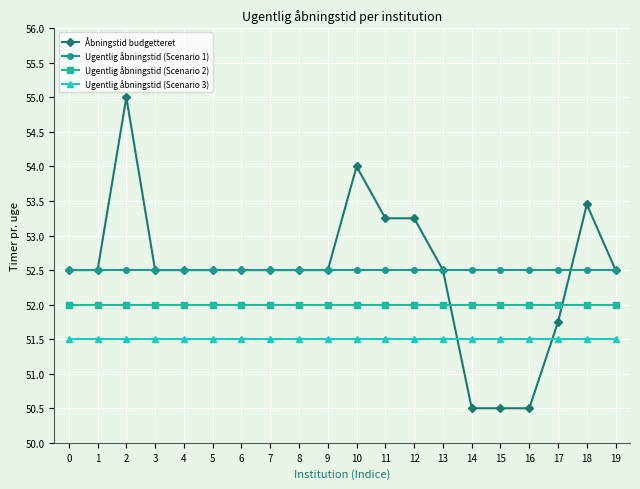

How many categories are shown in the chart?

20